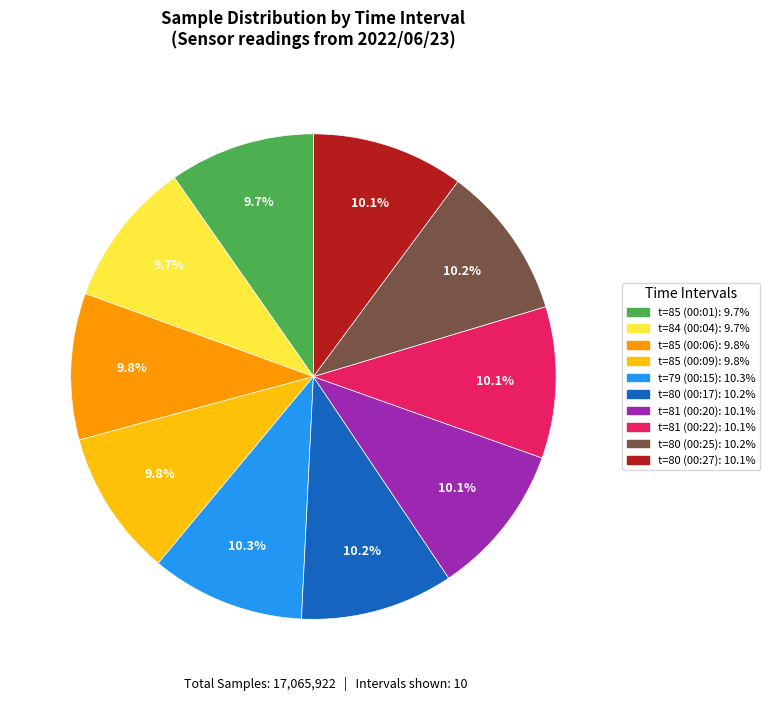

How many segments does this pie chart have?

10